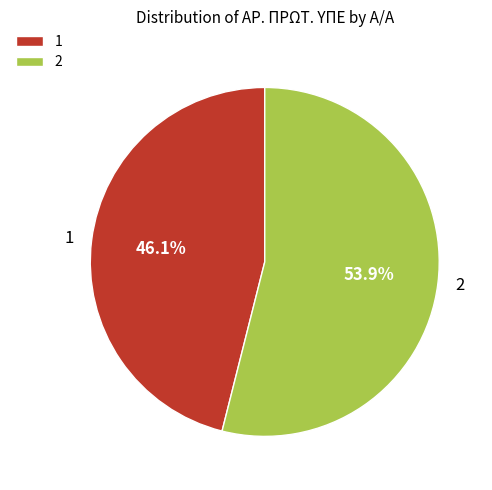

Is the sum of 2 and 1 greater than half?

Yes